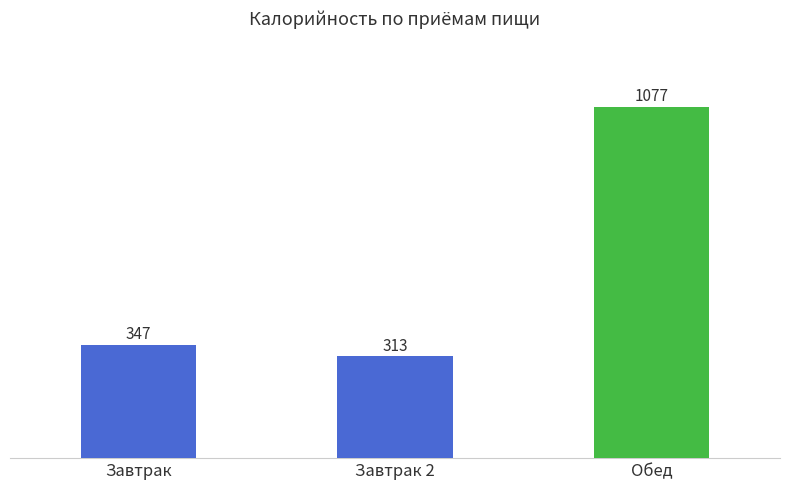

Read the value at Обед.

1077.1